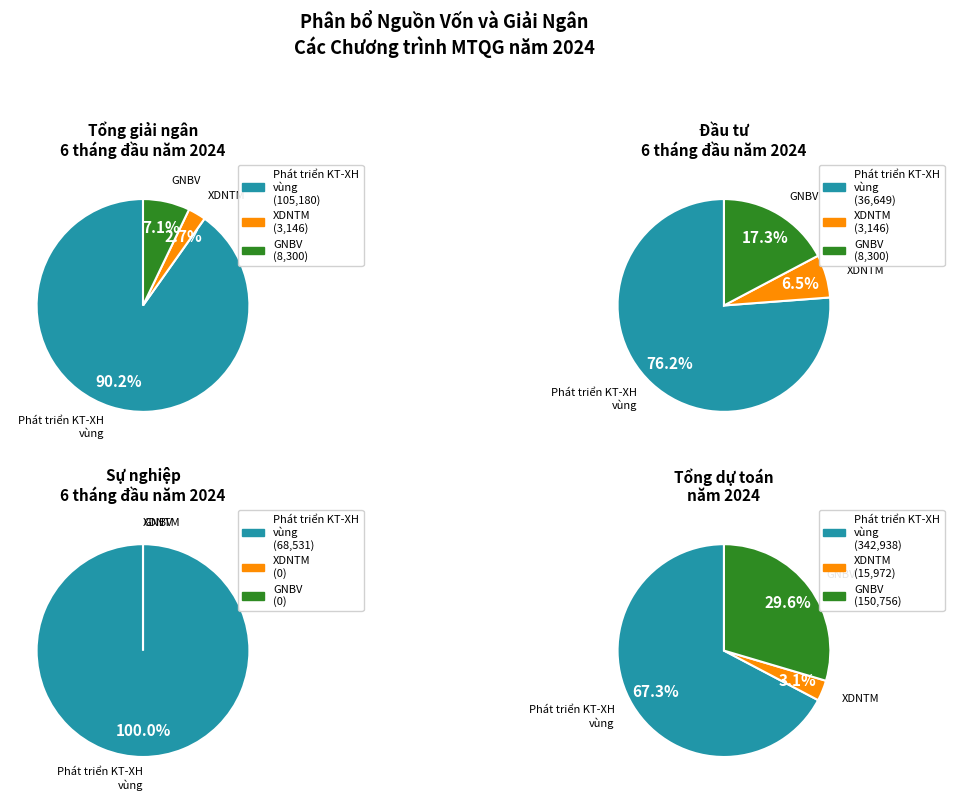

True or false: Chương trình MTQG XDNTM accounts for 50% of the total.

False